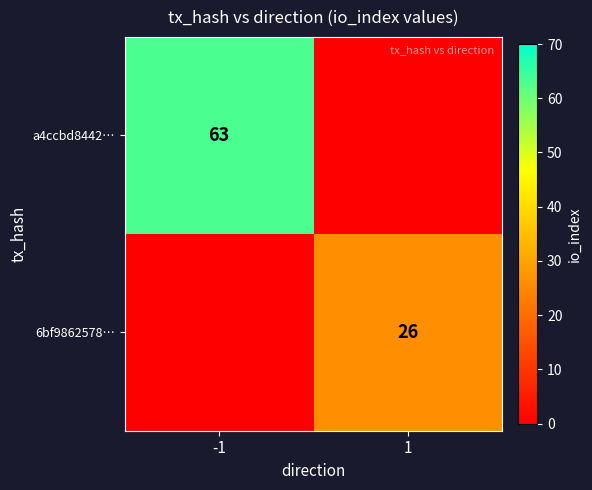

Is the value of a4ccbd8442… at -1 greater than the value of 6bf9862578… at 1?

Yes